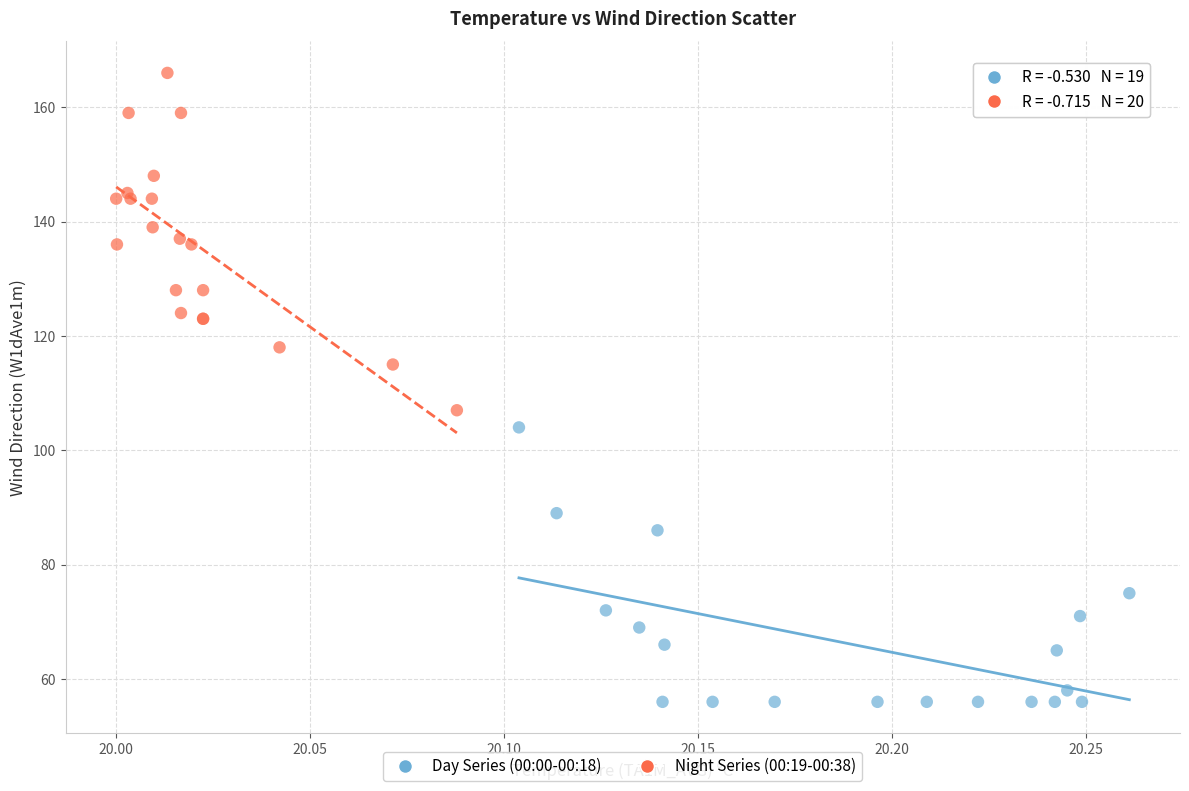

Which series has the largest Y range (max minus min)?

Night Series (00:19-00:38)